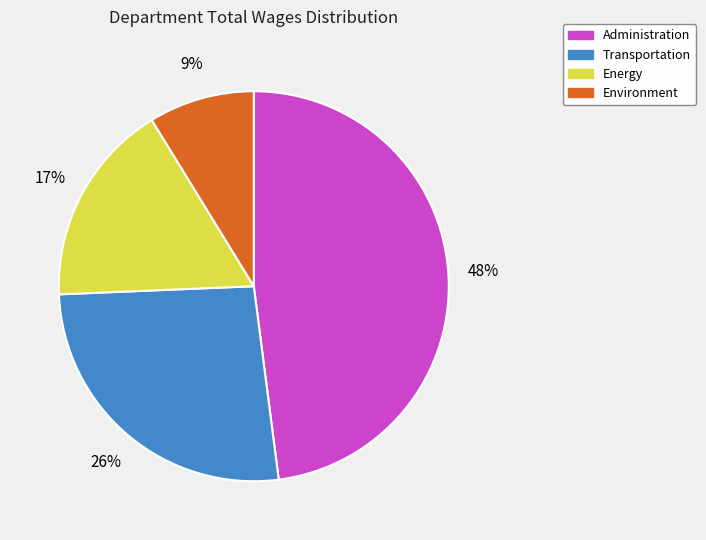

To the nearest percent, what is the average slice percentage?

25%